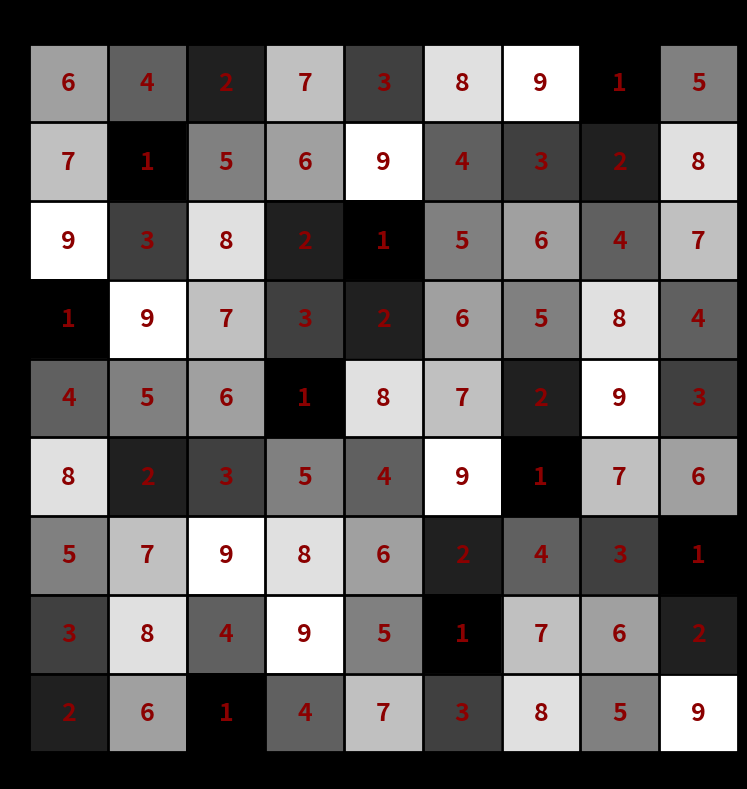

What is the average value of the 1 series?

5